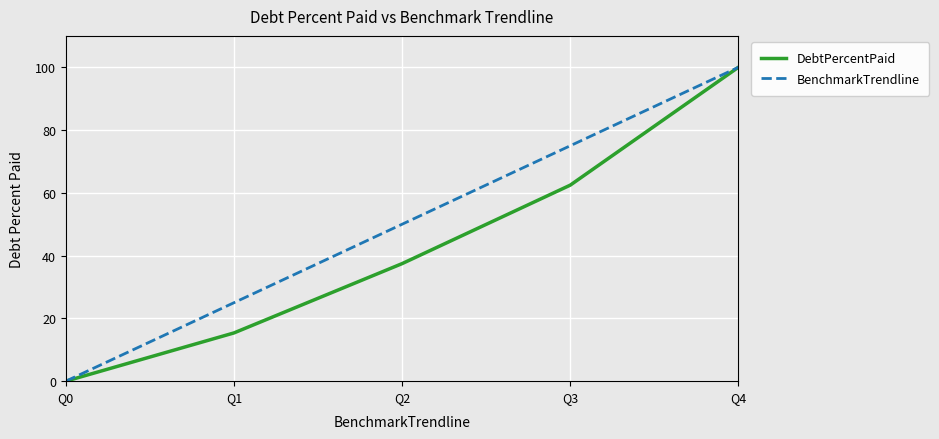

Between Q1 and Q4, which series saw the biggest shift?

DebtPercentPaid